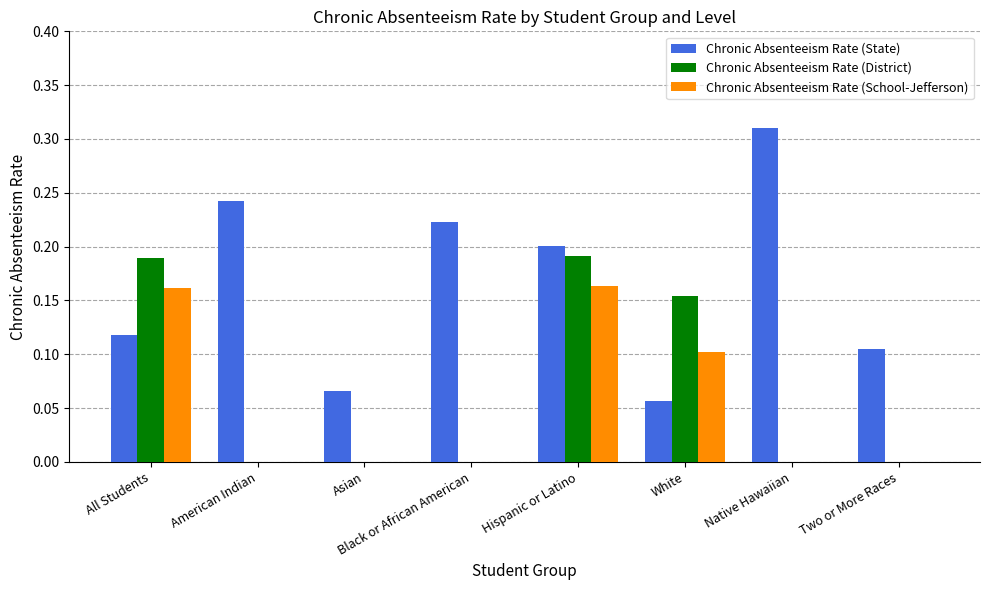

Which series has the widest spread of values?

Chronic Absenteeism Rate (State)